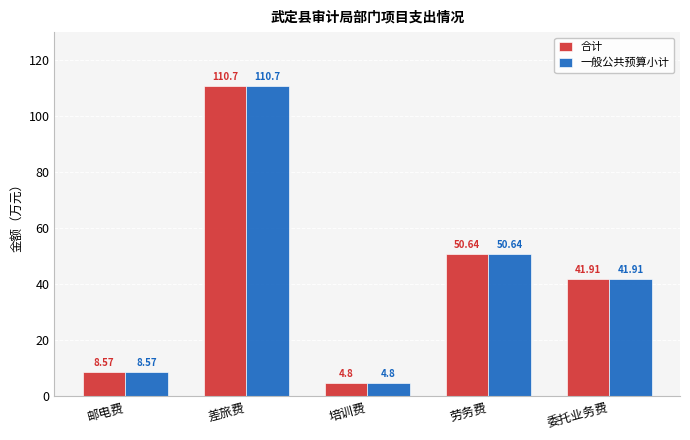

What is the difference between the second highest and second lowest values in the 一般公共预算小计 series?

42.1